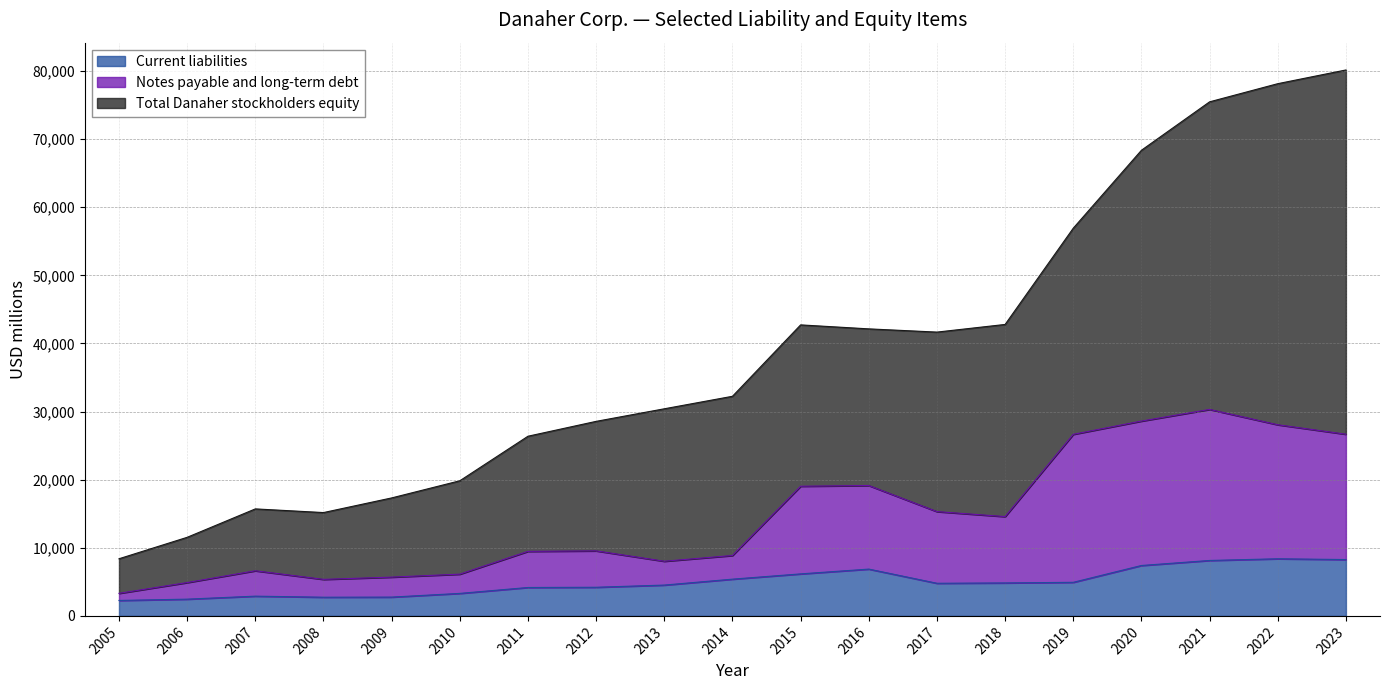

Reading left to right, list all the values displayed in this chart.

Current liabilities: 2005=2269	2006=2460	2007=2900	2008=2745	2009=2761	2010=3305	2011=4172	2012=4206	2013=4527	2014=5396	2015=6170	2016=6874	2017=4792	2018=4842	2019=4932	2020=7402	2021=8140	2022=8389	2023=8274
Notes payable and long-term debt: 2005=3311	2006=4894	2007=6626	2008=5364	2009=5694	2010=6130	2011=9477	2012=9549	2013=8026	2014=8869	2015=19040	2016=19143	2017=15314	2018=14582	2019=26661	2020=28606	2021=30316	2022=28066	2023=26676
Total Danaher stockholders equity: 2005=8391	2006=11539	2007=15712	2008=15173	2009=17324	2010=19841	2011=26382	2012=28566	2013=30411	2014=32247	2015=42730	2016=42146	2017=41672	2018=42796	2019=56932	2020=68372	2021=75483	2022=78148	2023=80162